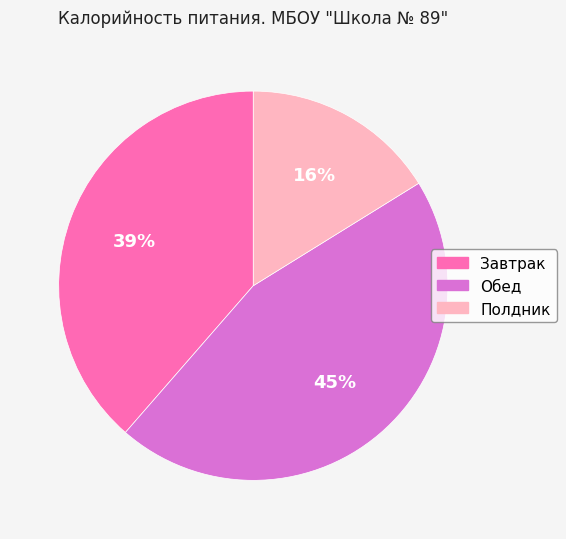

How many slices are in this pie chart?

3